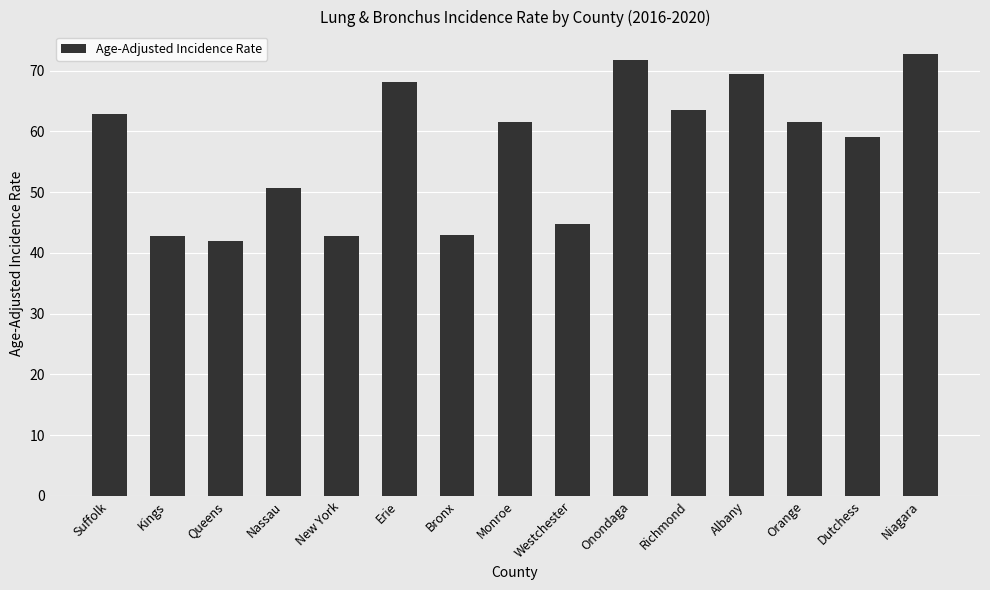

Is it true that the value at New York is 16.2?

False